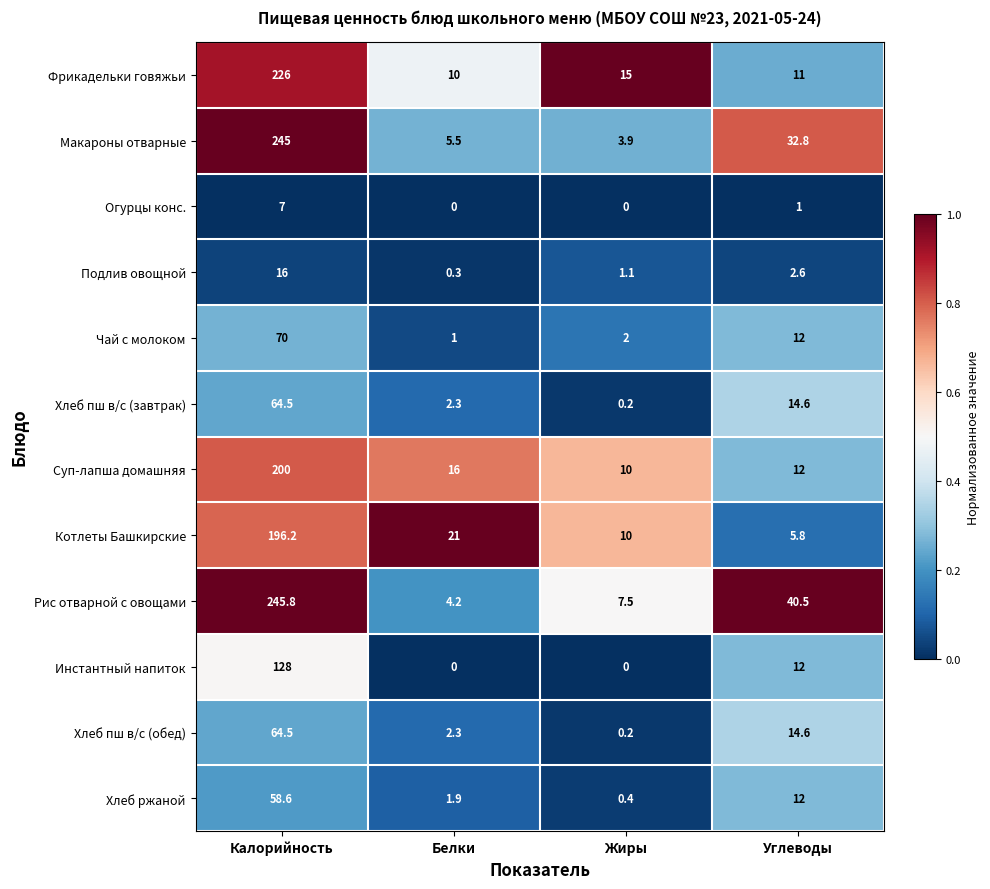

What is the approximate value of Подлив овощной at Жиры?

1.1